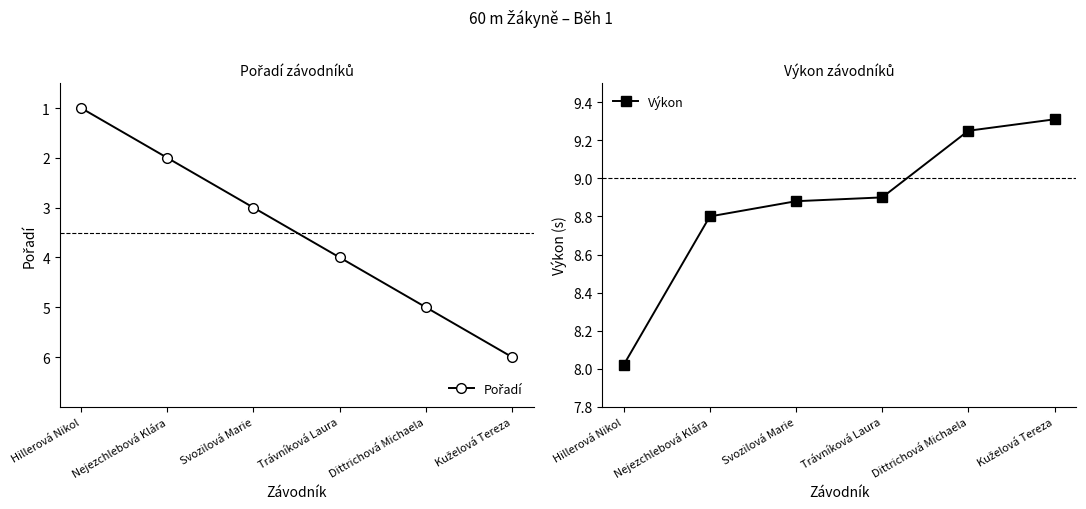

Where is Výkon nearest to the value 8?

Hillerová Nikol